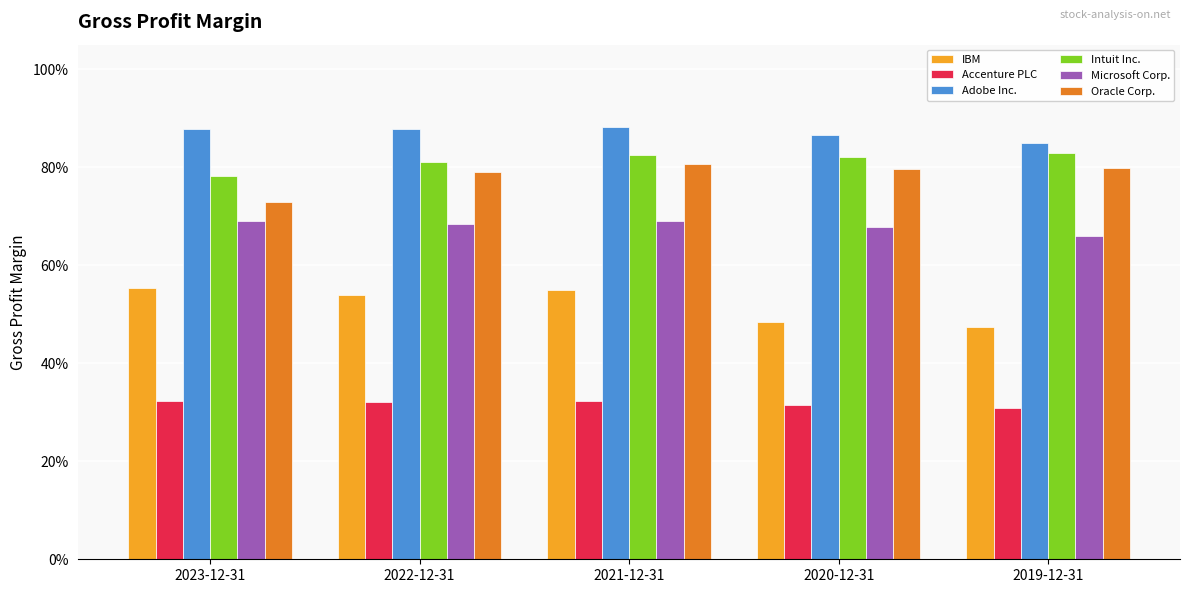

What are all the series names shown in the legend?

IBM, Accenture PLC, Adobe Inc., Intuit Inc., Microsoft Corp., Oracle Corp.